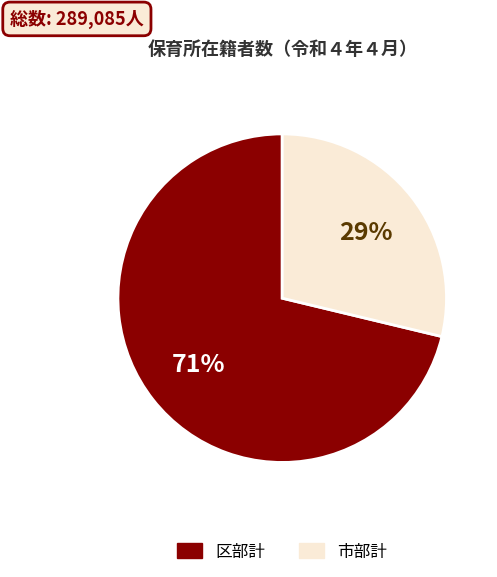

Which slice is the smallest?

市部計